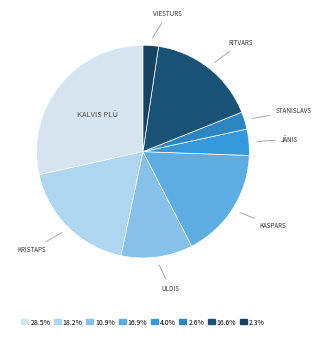

Which category has the biggest portion of the pie?

Kalvis Plūme